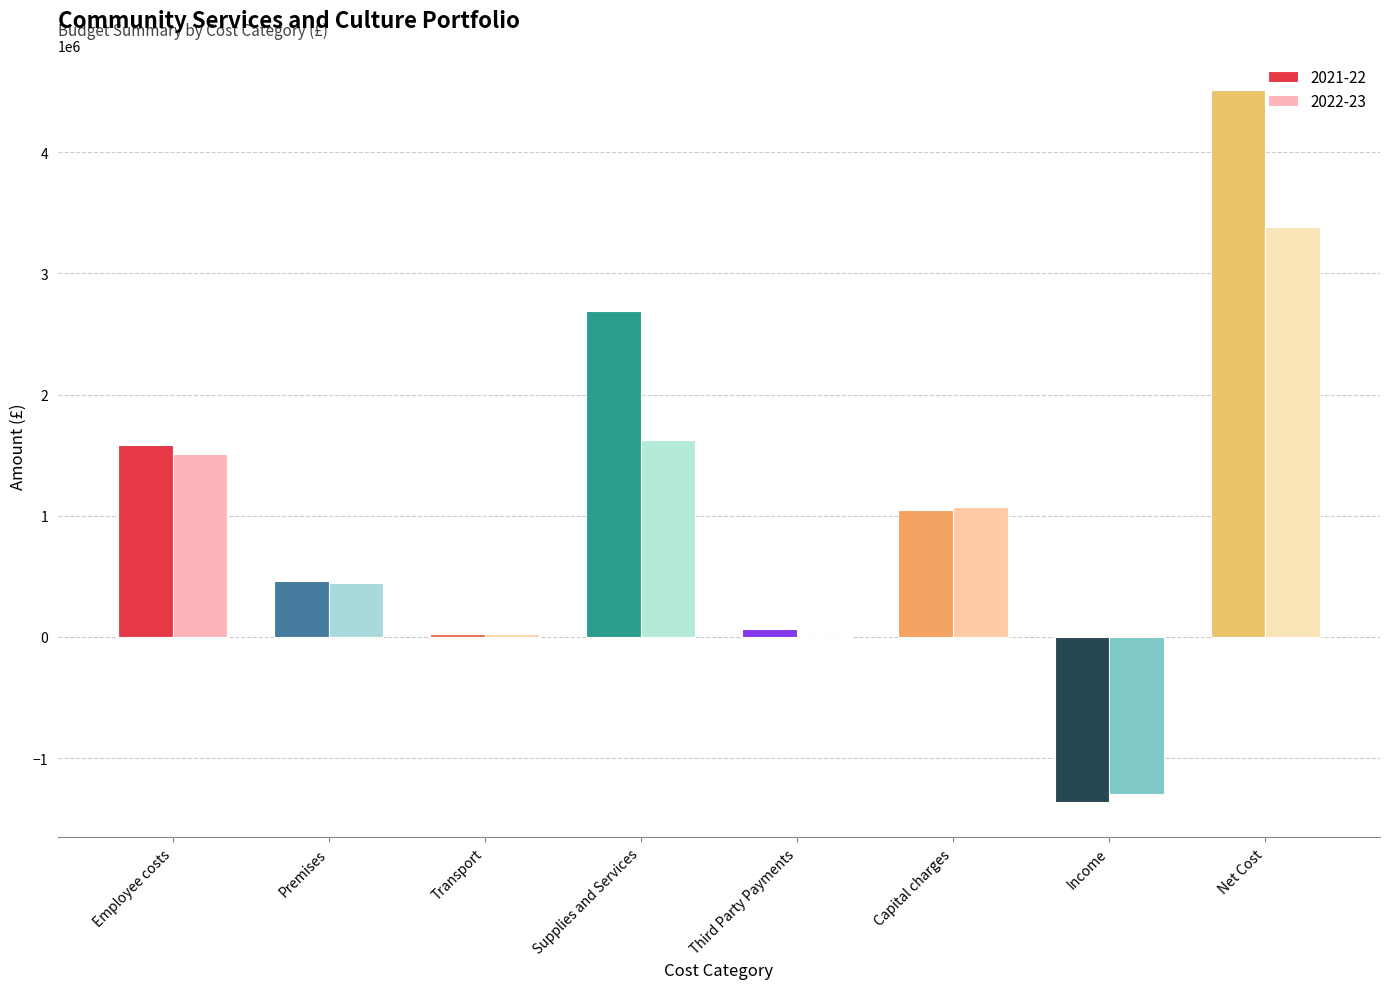

At which category is the sum across all series the highest?

Net Cost